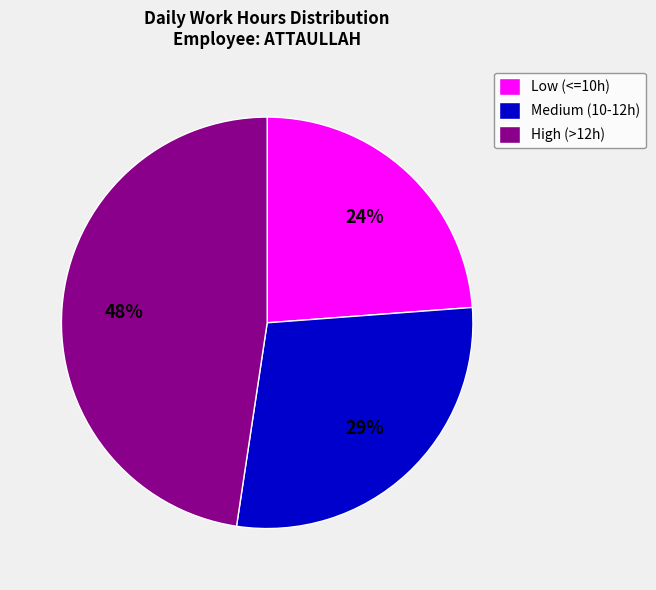

Is there a majority slice in this chart?

No